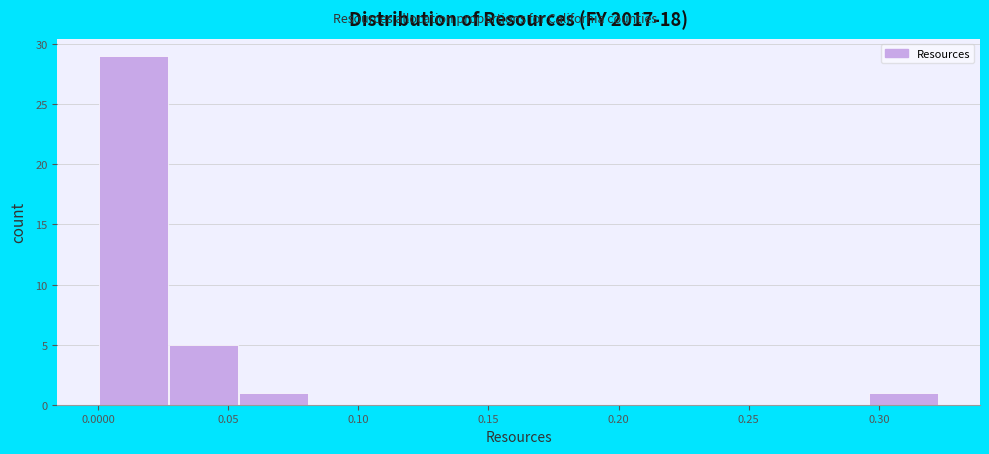

How tall is the bar that spans 0.000 to 0.025 on the x-axis? Neither the bar edges nor the heights are printed on the chart, so give them approximately, as read against the axes.

29